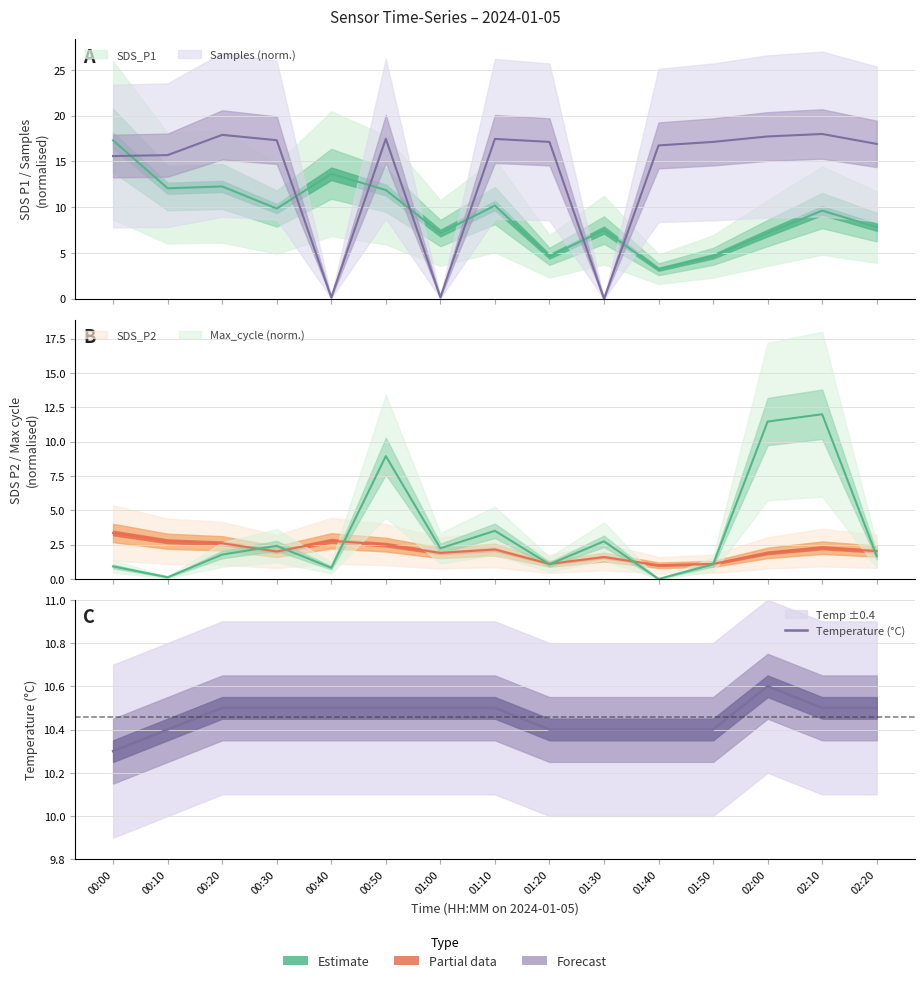

What is the change in value from 01:30 to 02:10?

+0.1